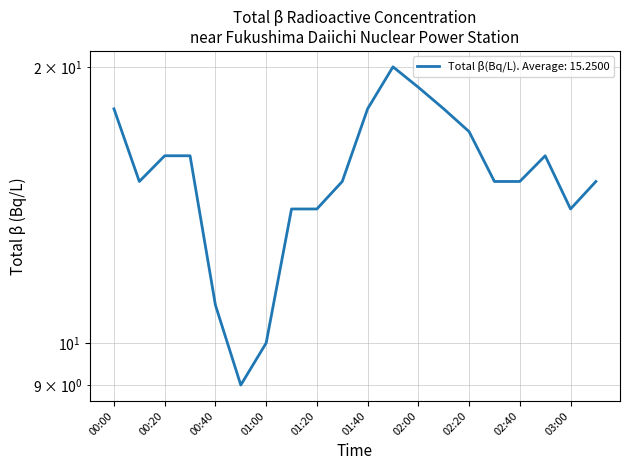

Approximately how many times larger is the value at 01:40 compared to 01:30?

1.2